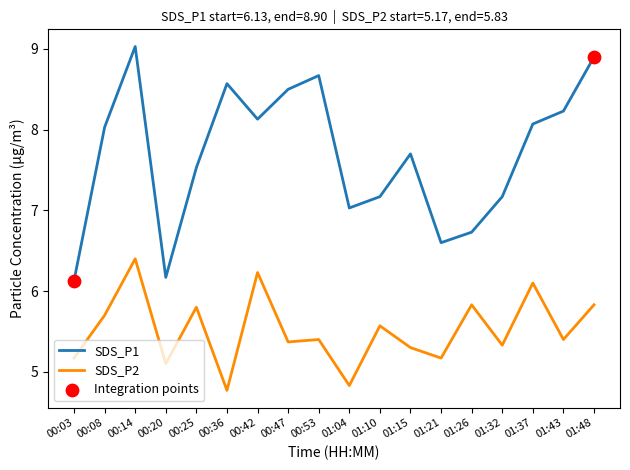

Which series has the largest total across all categories?

SDS_P1